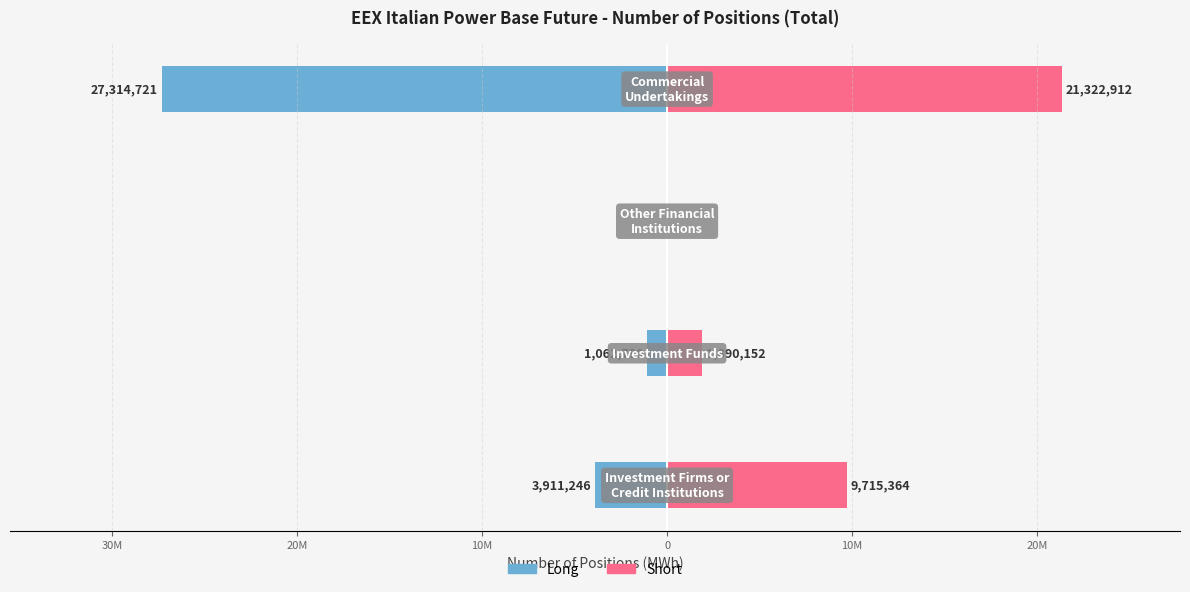

How many values in the Short series are below 9715364?

2